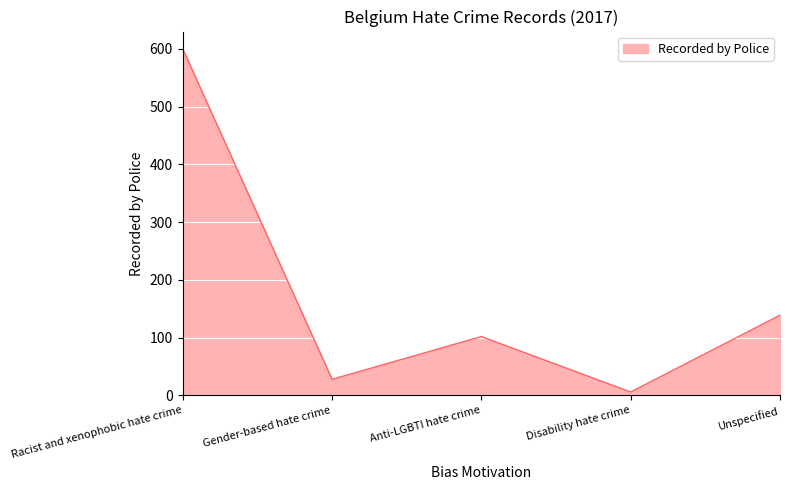

Reading right to left, list all the values displayed in this chart.

Unspecified=139	Disability hate crime=6	Anti-LGBTI hate crime=102	Gender-based hate crime=28	Racist and xenophobic hate crime=600